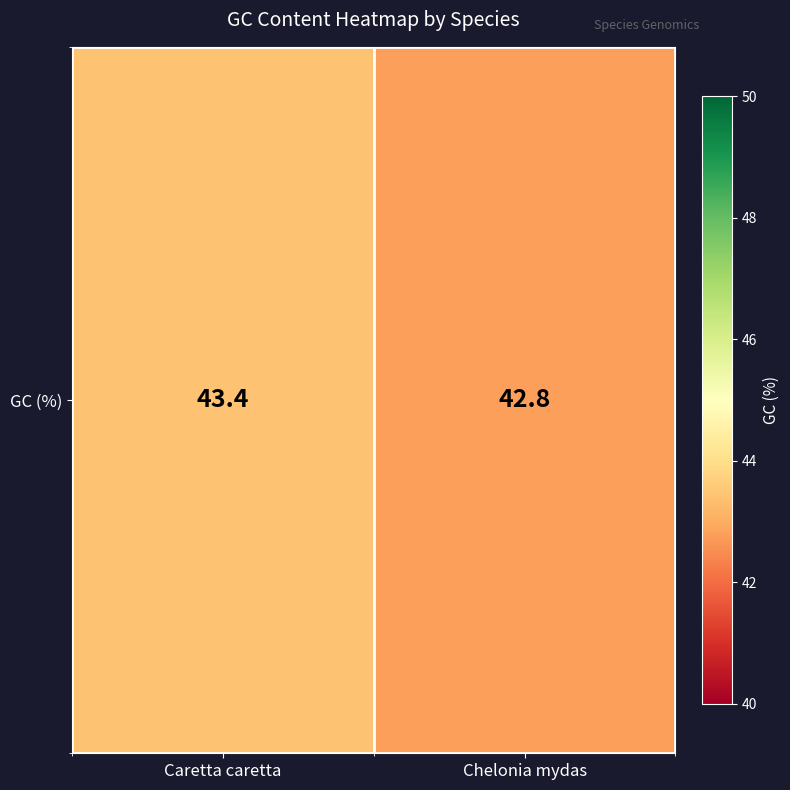

Reading left to right, list all the values displayed in this chart.

Caretta caretta=43.4	Chelonia mydas=42.8